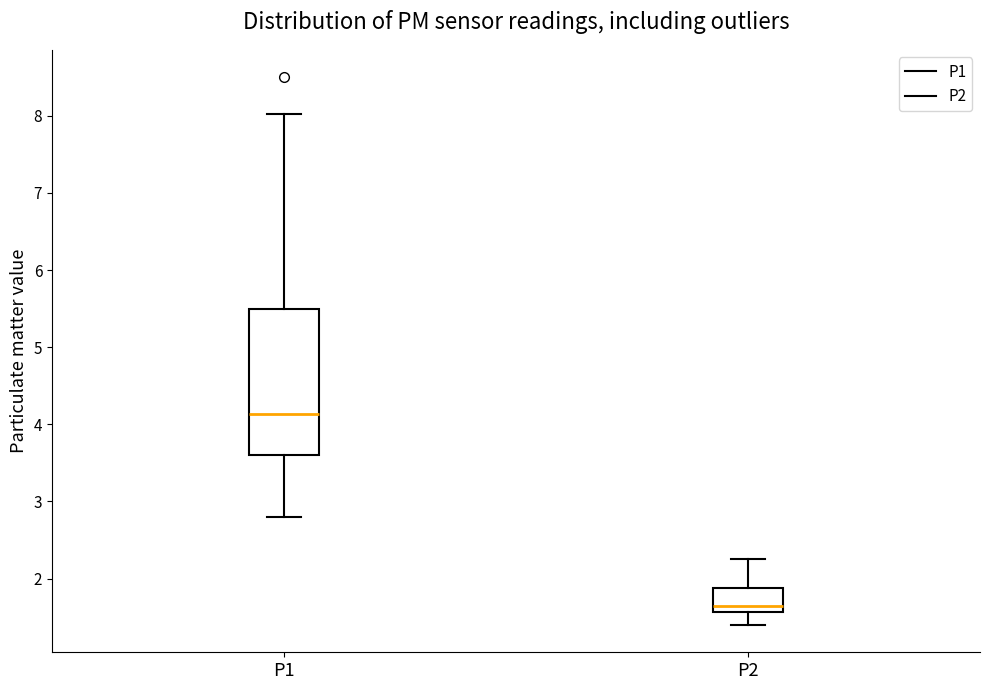

Comparing the boxes themselves (not the whiskers), which one is the tallest?

P1